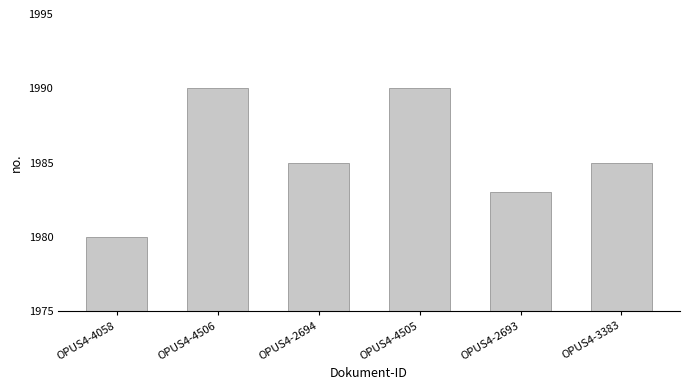

Reading right to left, what are all the values shown in this chart?

1985	1983	1990	1985	1990	1980